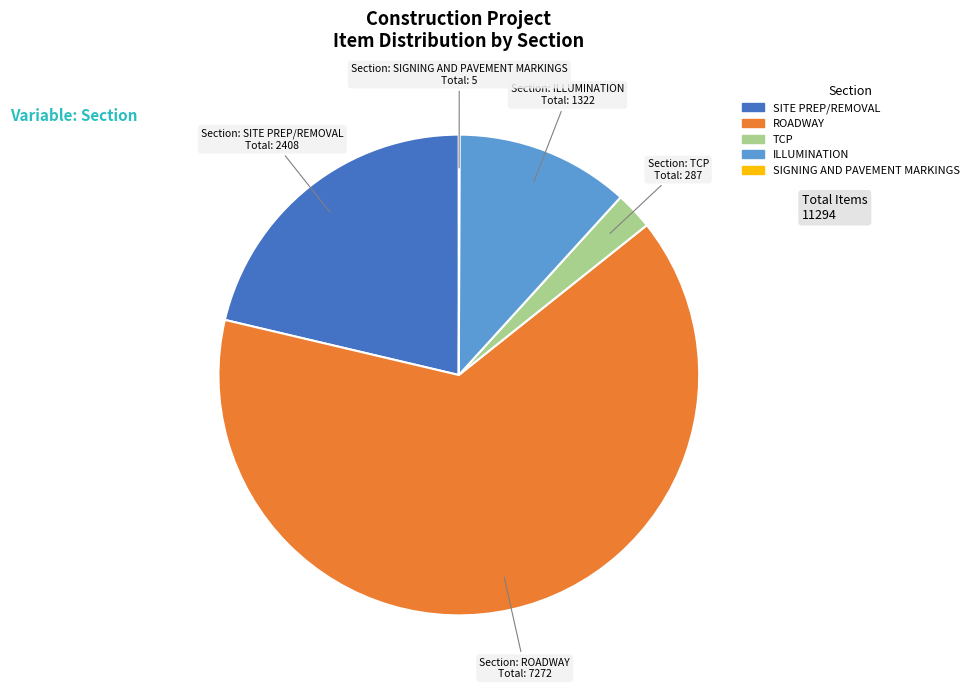

Which category has the biggest portion of the pie?

ROADWAY